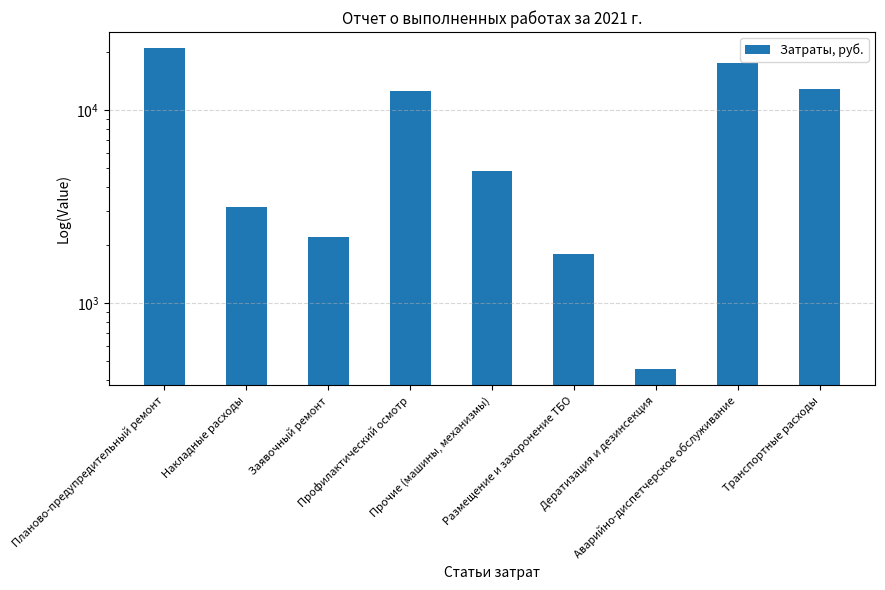

Which label corresponds to the smallest value in the chart?

Дератизация и дезинсекция